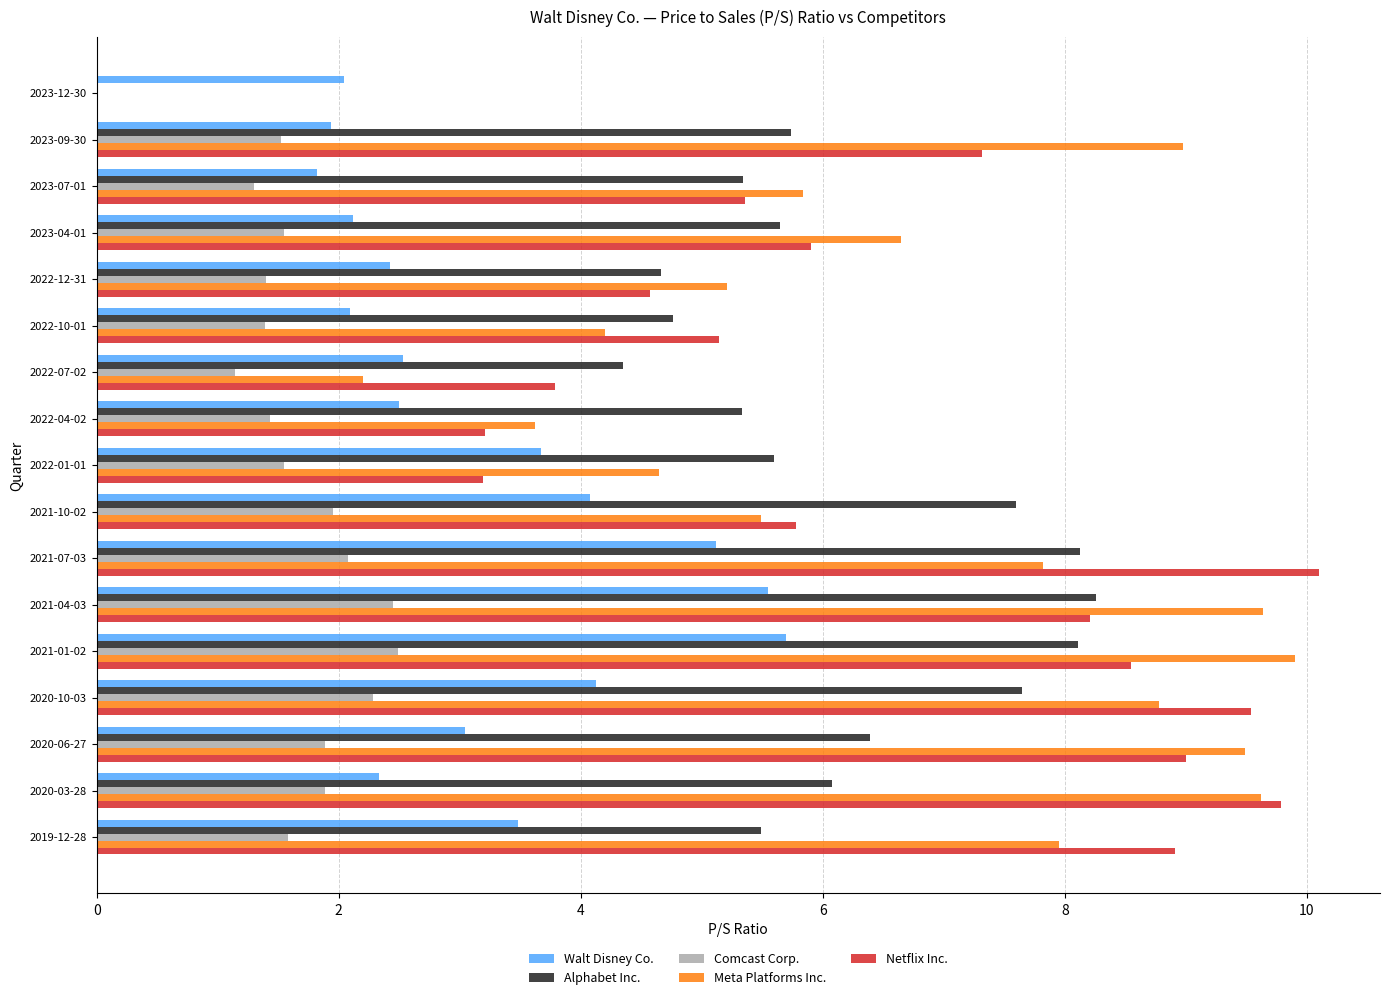

What is the total value across all series at 2021-01-02?

34.8